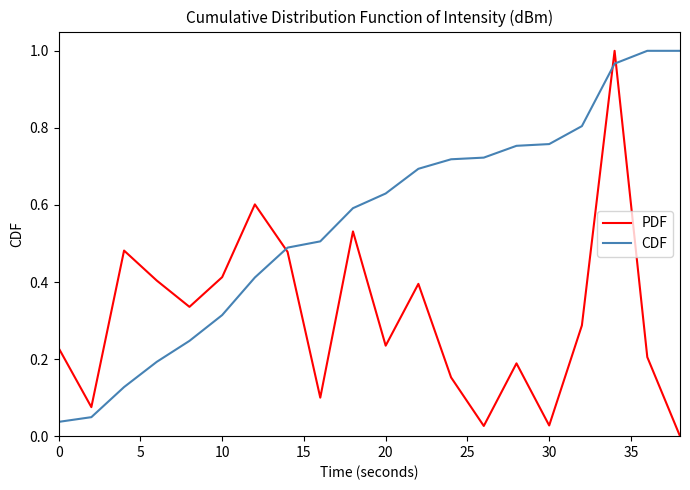

How many intersections are there between PDF and CDF?

3